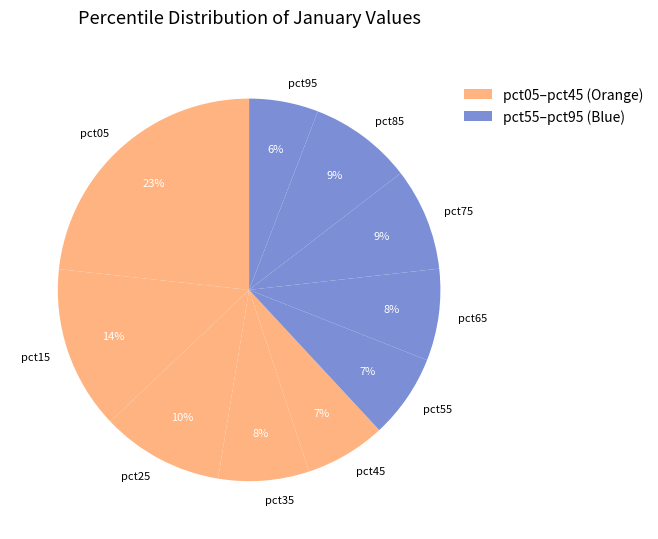

To the nearest percent, what is the average slice percentage?

10%